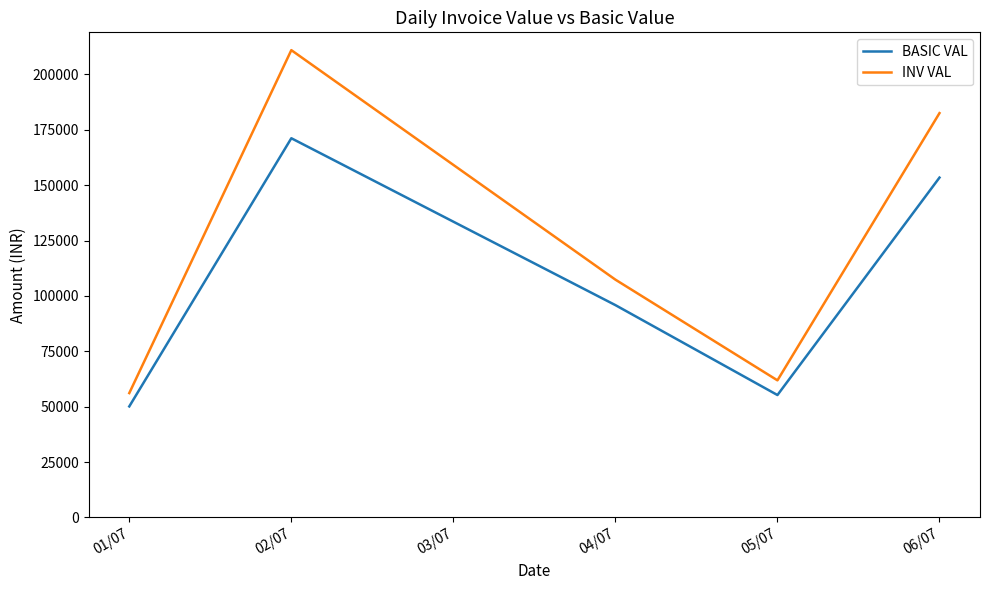

Is it true that INV VAL equals 210994.2 at 02/07?

True